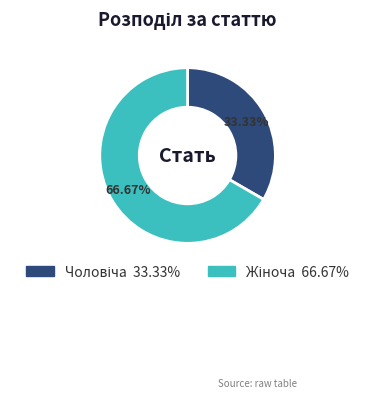

Does any single category account for the majority?

Yes